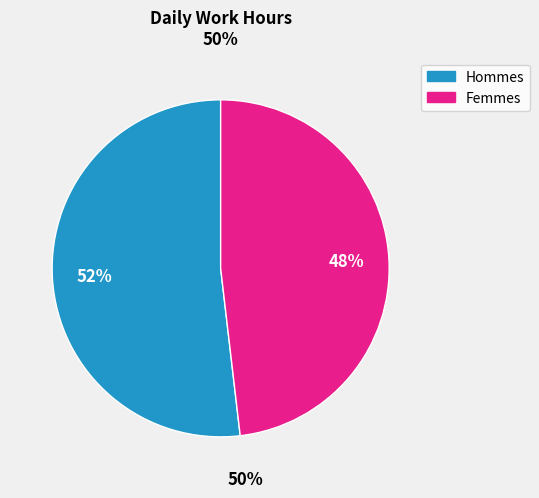

Is there a majority slice in this chart?

Yes